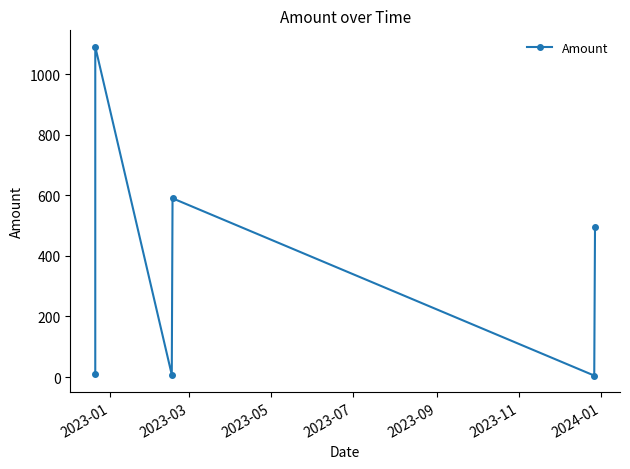

What is the sum of all values?

2196.4